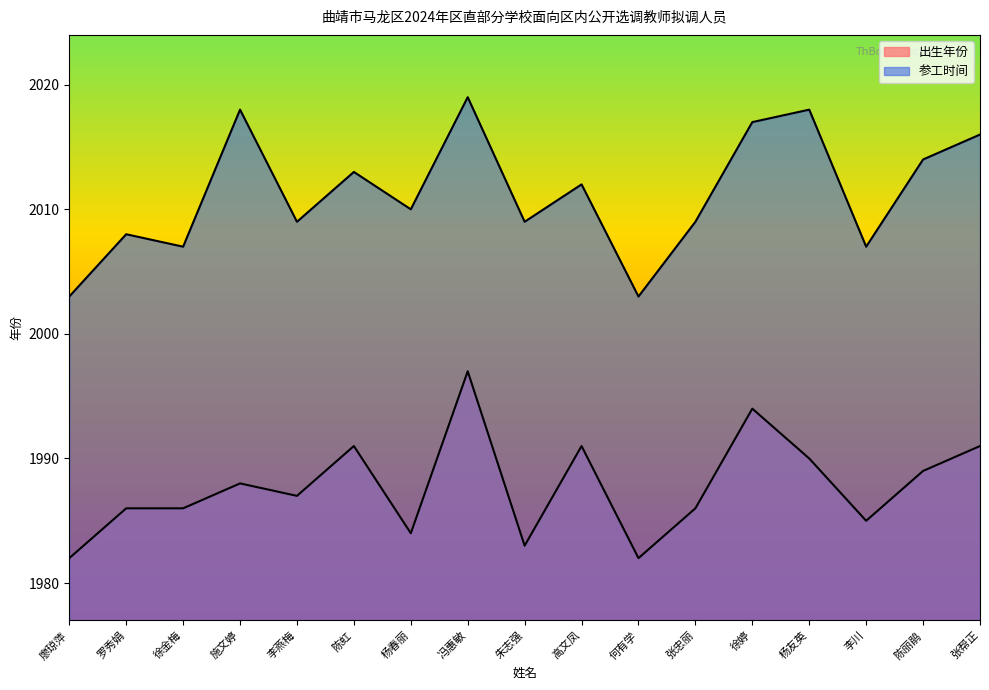

Which series has the largest range (max minus min)?

参工时间